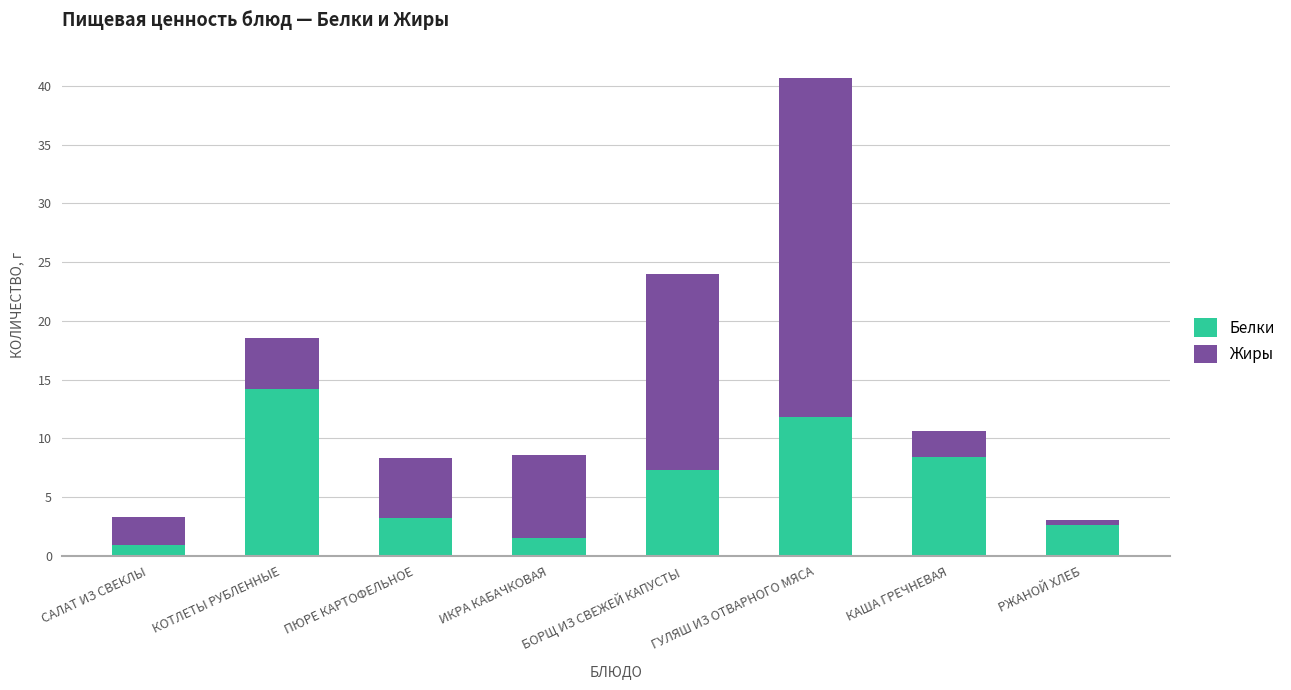

The Белки series shows 3.2 at ПЮРЕ КАРТОФЕЛЬНОЕ. True or false?

True